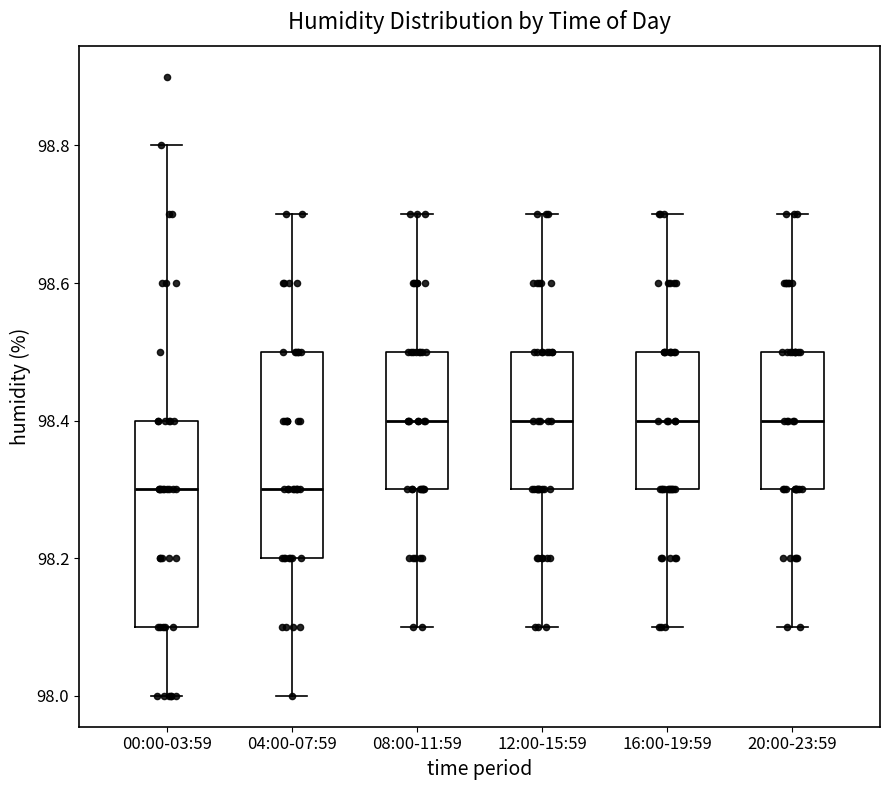

Reading left to right, transcribe this box plot: for each box, give where its median line is, the range the box spans, and where its two whiskers end, as read against the y-axis. The values are not printed on the chart, so give them approximately, as read against the axis.

00:00-03:59: median 98.3, box 98.1 to 98.4, whiskers 98.0 to 98.8
04:00-07:59: median 98.3, box 98.2 to 98.5, whiskers 98.0 to 98.7
08:00-11:59: median 98.4, box 98.3 to 98.5, whiskers 98.1 to 98.7
12:00-15:59: median 98.4, box 98.3 to 98.5, whiskers 98.1 to 98.7
16:00-19:59: median 98.4, box 98.3 to 98.5, whiskers 98.1 to 98.7
20:00-23:59: median 98.4, box 98.3 to 98.5, whiskers 98.1 to 98.7